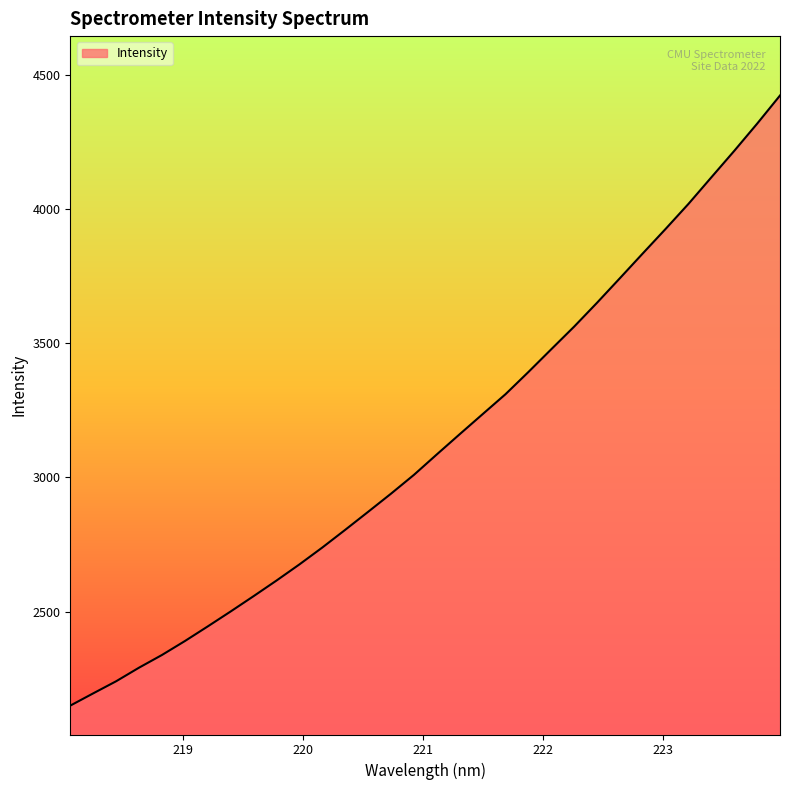

Does the chart have visible grid lines?

No